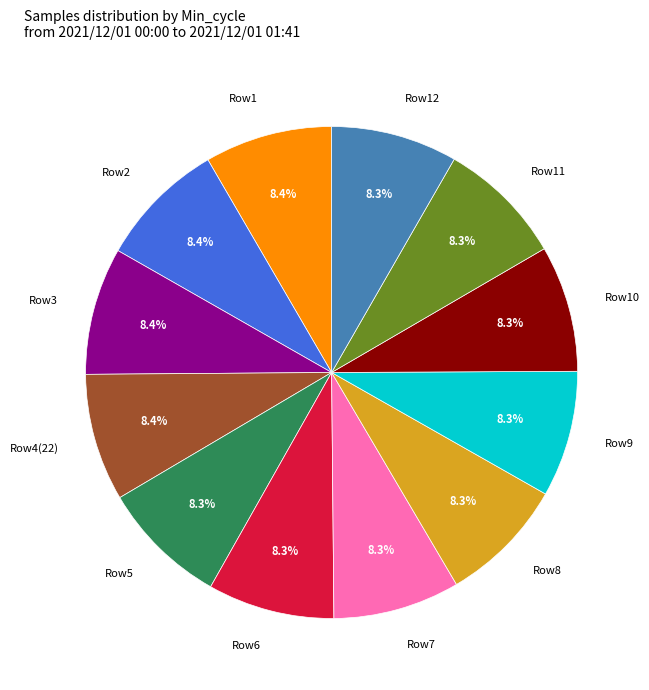

Is there a majority slice in this chart?

No